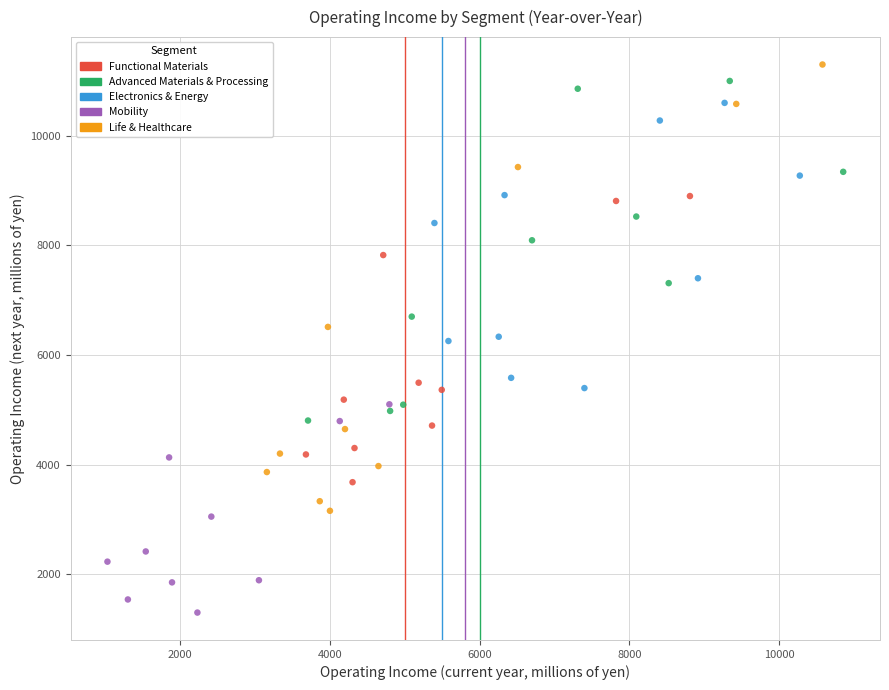

Which series reaches the maximum Y coordinate?

Life & Healthcare